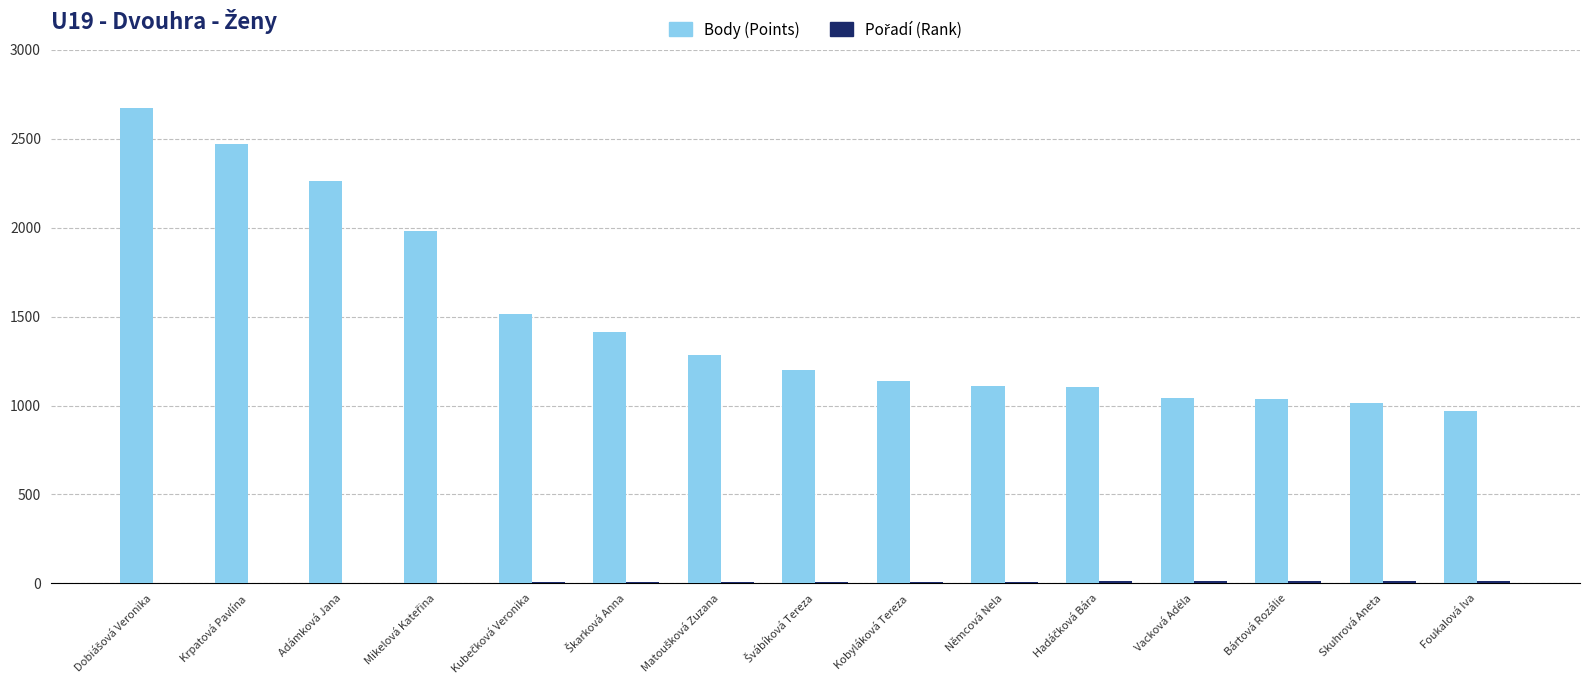

What is the highest value of the Body (Points) series?

2672